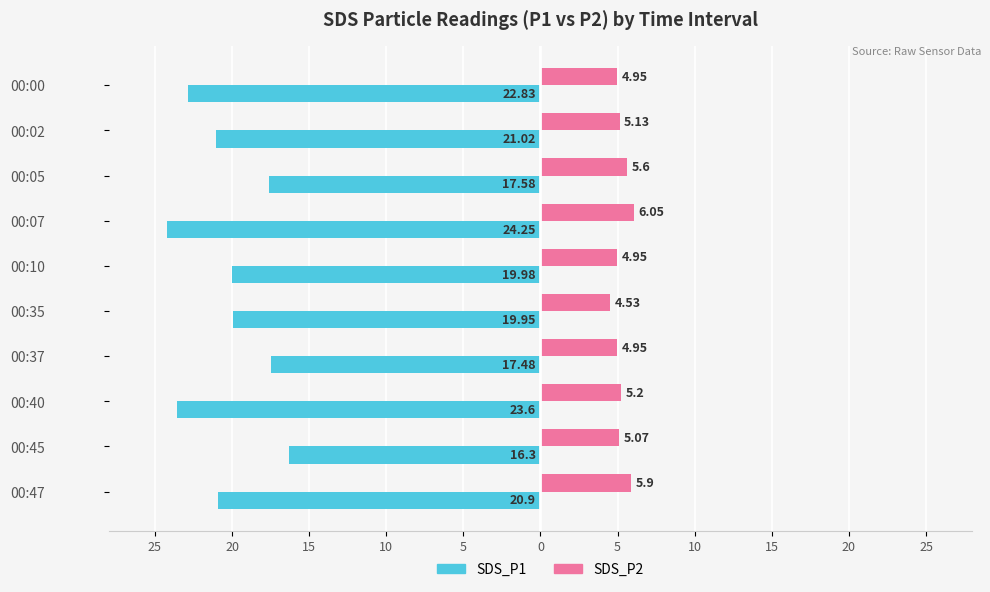

What are all the series names shown in the legend?

SDS_P1, SDS_P2